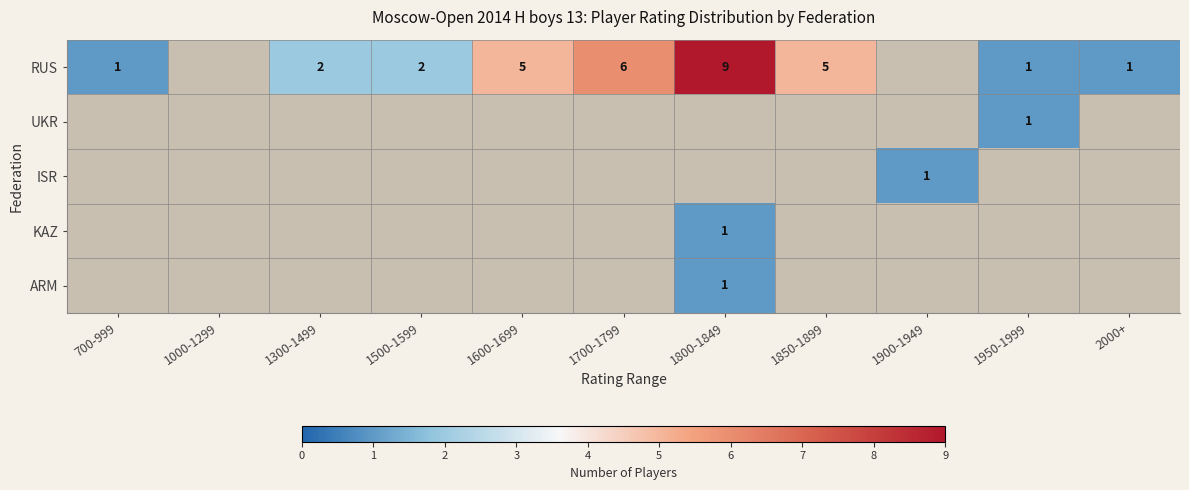

The value of RUS at 1300-1499 is 3. True or false?

False